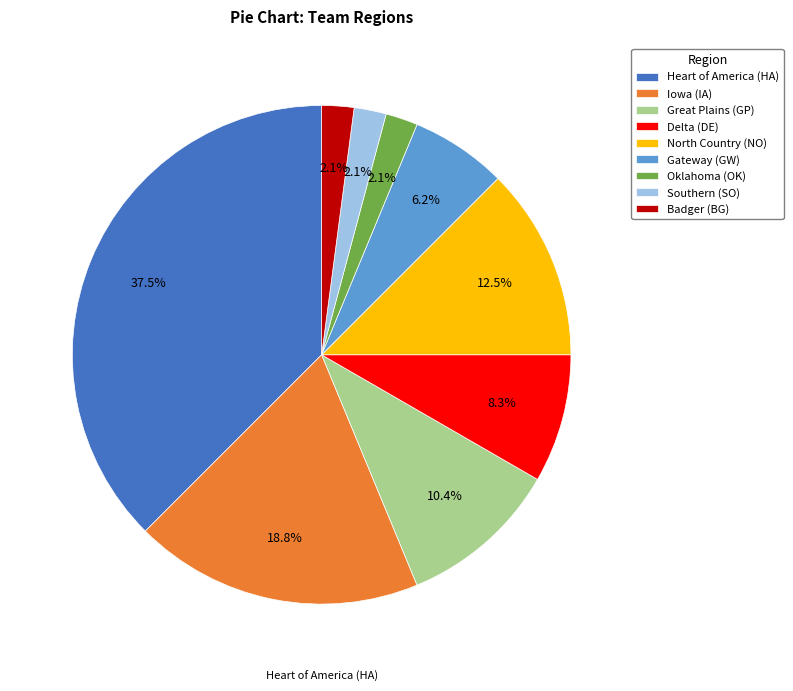

To the nearest percent, what is the combined percentage of North Country (NO) and Heart of America (HA)?

50%